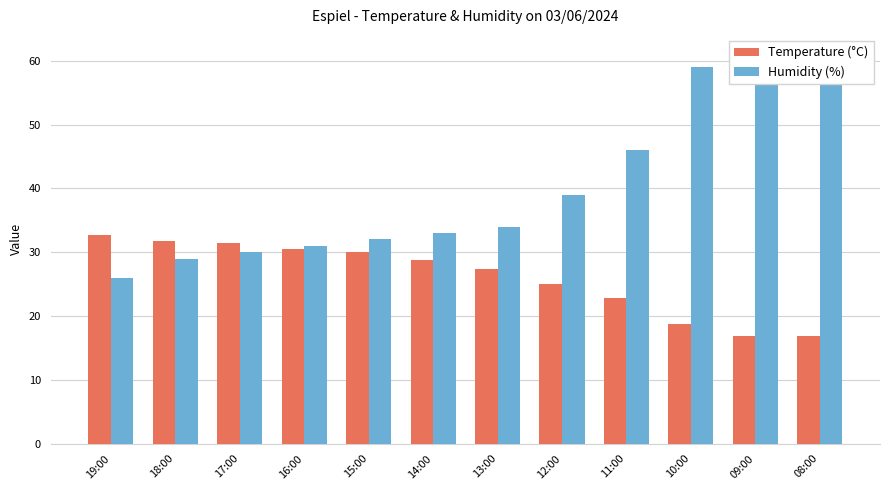

At 18:00, list the series in order from largest to smallest.

Temperature (°C), Humidity (%)